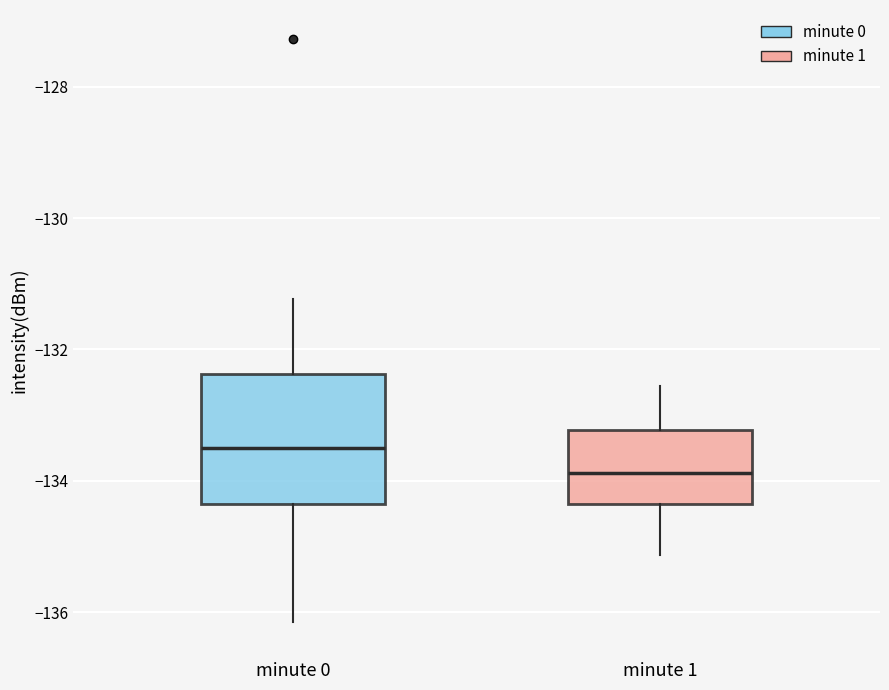

Where does the upper whisker of the box for minute 0 end on the y-axis? The values are not printed on the chart, so give them approximately, as read against the axis.

-131.2